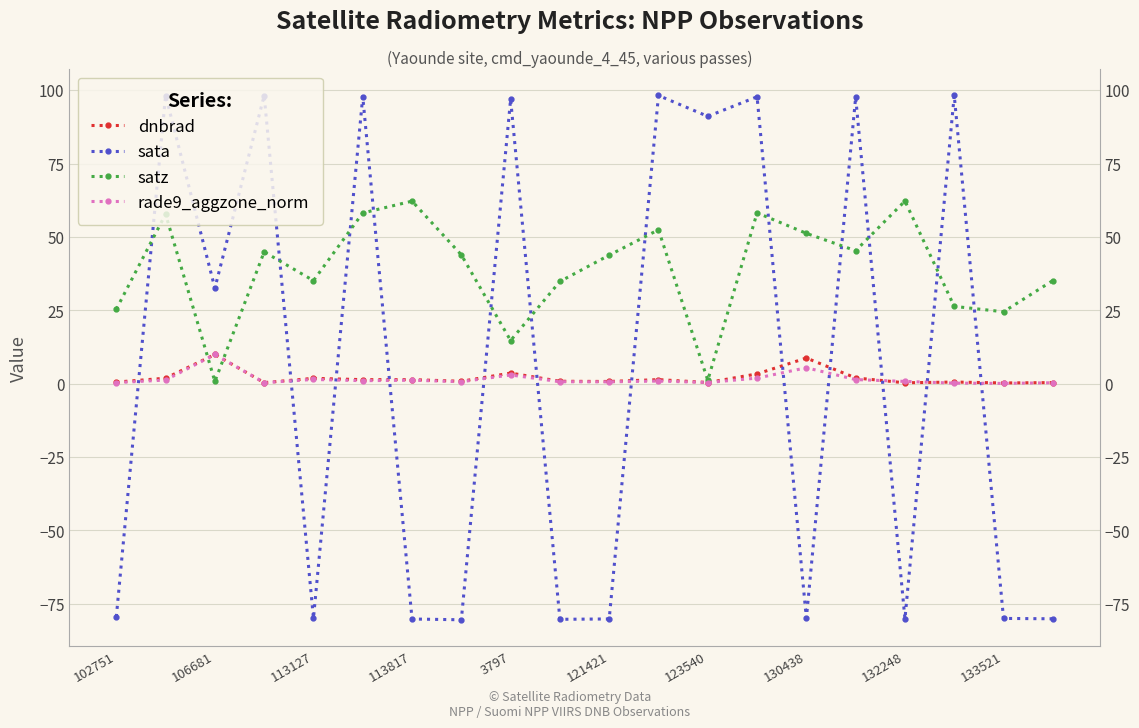

True or false: satz and rade9_aggzone_norm cross at least once.

True